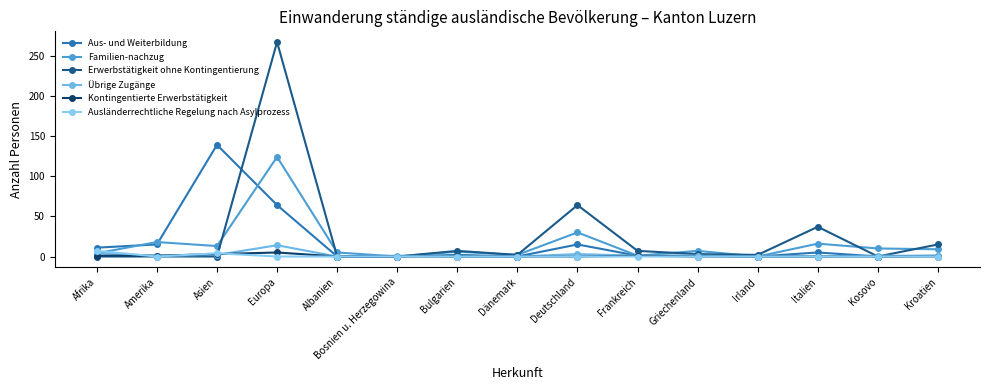

Reading right to left, list all the values displayed in this chart.

Aus- und Weiterbildung: Kroatien=1	Kosovo=0	Italien=5	Irland=0	Griechenland=1	Frankreich=1	Deutschland=15	Dänemark=0	Bulgarien=2	Bosnien u. Herzegowina=0	Albanien=0	Europa=64	Asien=139	Amerika=15	Afrika=11
Familien-nachzug: Kroatien=9	Kosovo=10	Italien=16	Irland=0	Griechenland=7	Frankreich=1	Deutschland=30	Dänemark=2	Bulgarien=6	Bosnien u. Herzegowina=0	Albanien=5	Europa=124	Asien=13	Amerika=18	Afrika=4
Erwerbstätigkeit ohne Kontingentierung: Kroatien=15	Kosovo=0	Italien=37	Irland=2	Griechenland=3	Frankreich=7	Deutschland=64	Dänemark=2	Bulgarien=7	Bosnien u. Herzegowina=0	Albanien=0	Europa=267	Asien=0	Amerika=0	Afrika=0
Übrige Zugänge: Kroatien=1	Kosovo=1	Italien=0	Irland=0	Griechenland=1	Frankreich=1	Deutschland=3	Dänemark=0	Bulgarien=0	Bosnien u. Herzegowina=1	Albanien=0	Europa=14	Asien=2	Amerika=1	Afrika=4
Kontingentierte Erwerbstätigkeit: Kroatien=0	Kosovo=0	Italien=0	Irland=0	Griechenland=0	Frankreich=1	Deutschland=0	Dänemark=0	Bulgarien=0	Bosnien u. Herzegowina=0	Albanien=0	Europa=5	Asien=3	Amerika=1	Afrika=1
Ausländerrechtliche Regelung nach Asylprozess: Kroatien=0	Kosovo=0	Italien=0	Irland=0	Griechenland=0	Frankreich=0	Deutschland=0	Dänemark=0	Bulgarien=0	Bosnien u. Herzegowina=0	Albanien=0	Europa=0	Asien=4	Amerika=0	Afrika=7